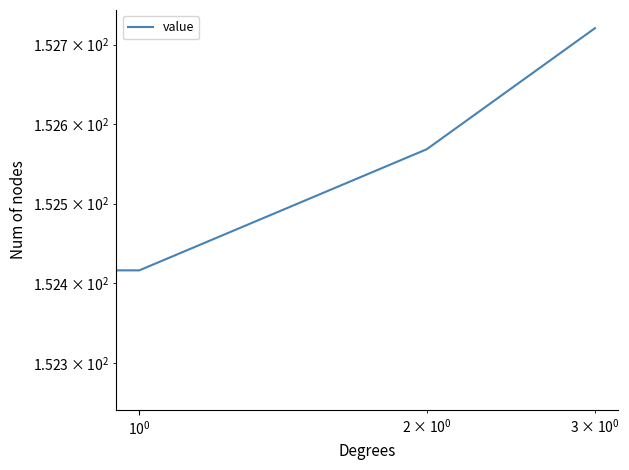

True or false: the data shows 152.4 at $\mathdefault{10^{-1}}$.

True